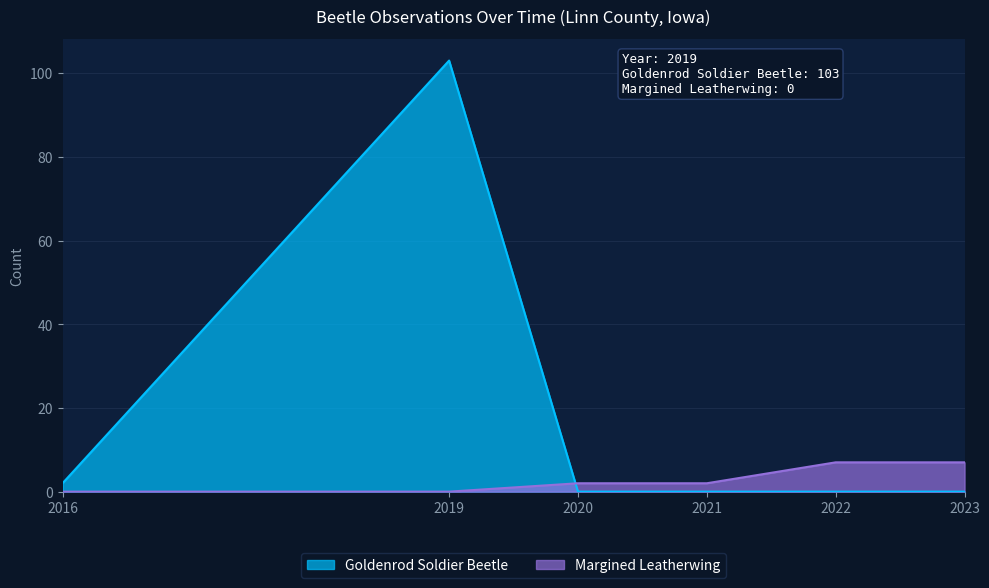

How many values in the Margined Leatherwing series exceed 0?

4